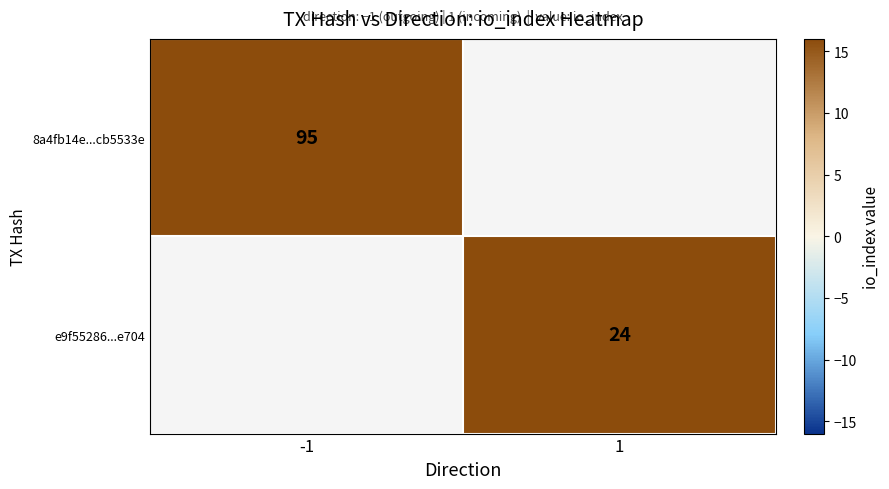

How many categories are shown in the chart?

2